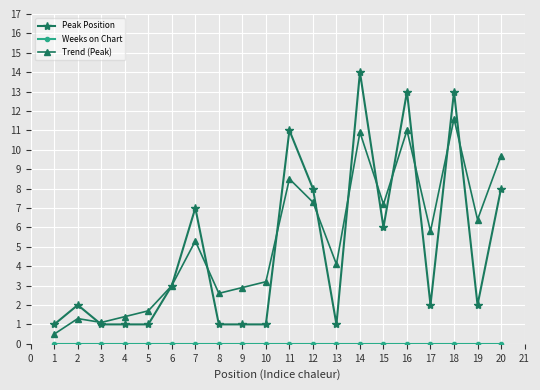

What is the maximum value shown in the chart?

14.0